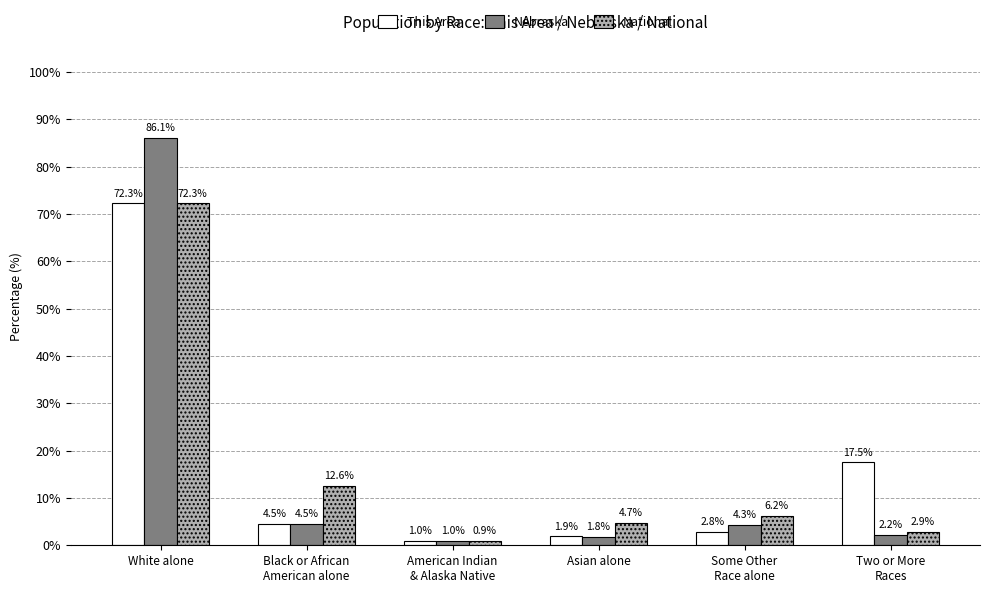

Rank the series by their average value, from lowest to highest.

National, Nebraska, This Area